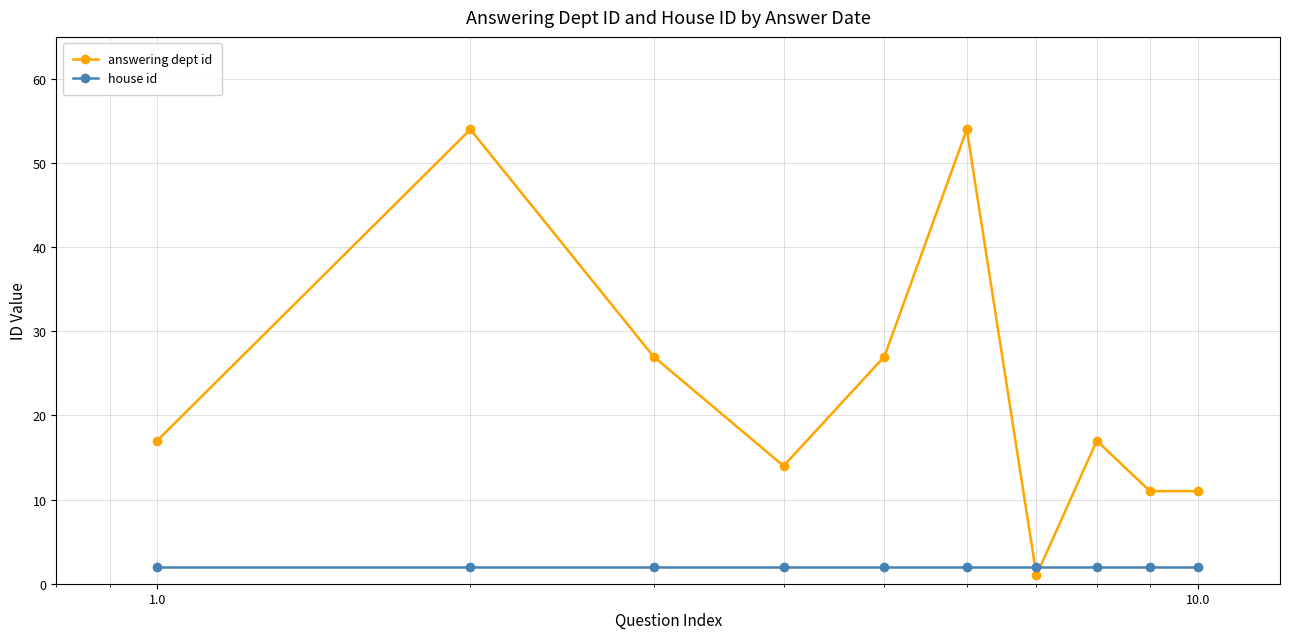

What is the maximum value shown in the chart?

54